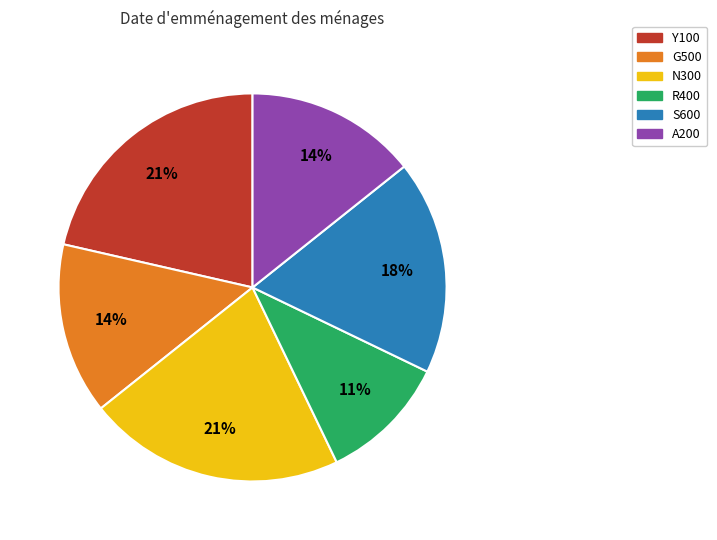

True or false: G500 accounts for 14% of the total.

True